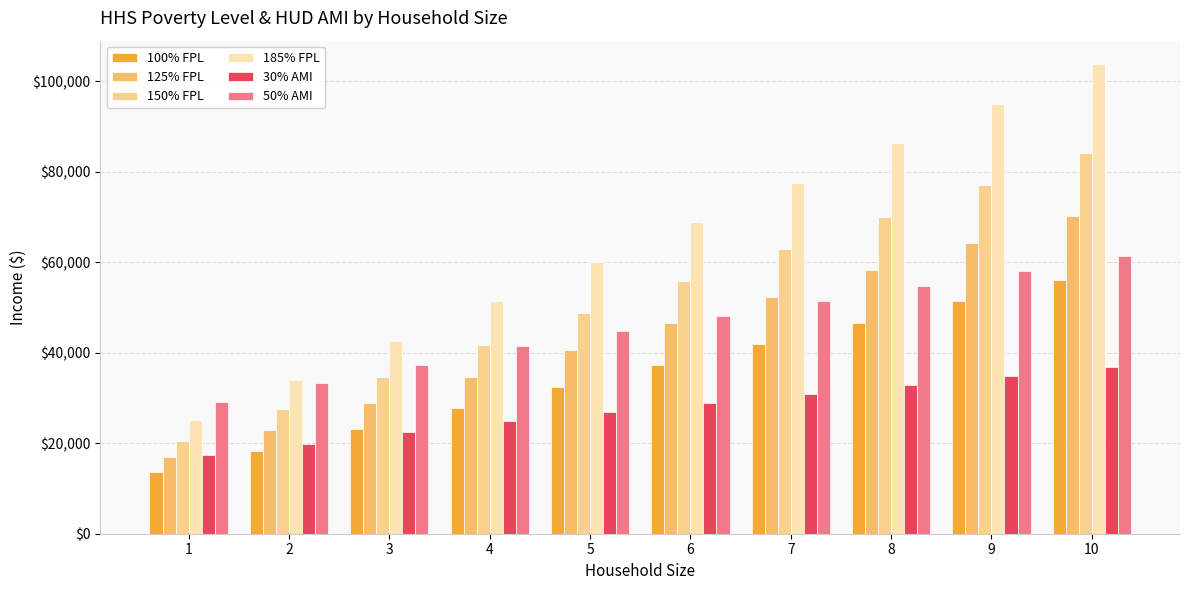

How many values in the 125% FPL series exceed 46487?

5